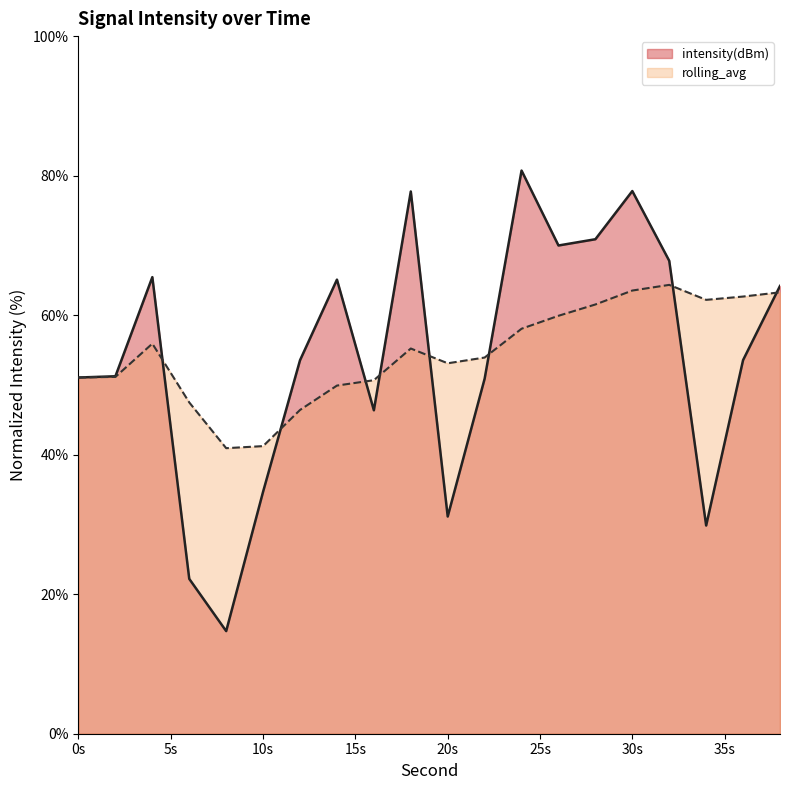

List the series in order of their peak value, highest first.

intensity(dBm), rolling_avg